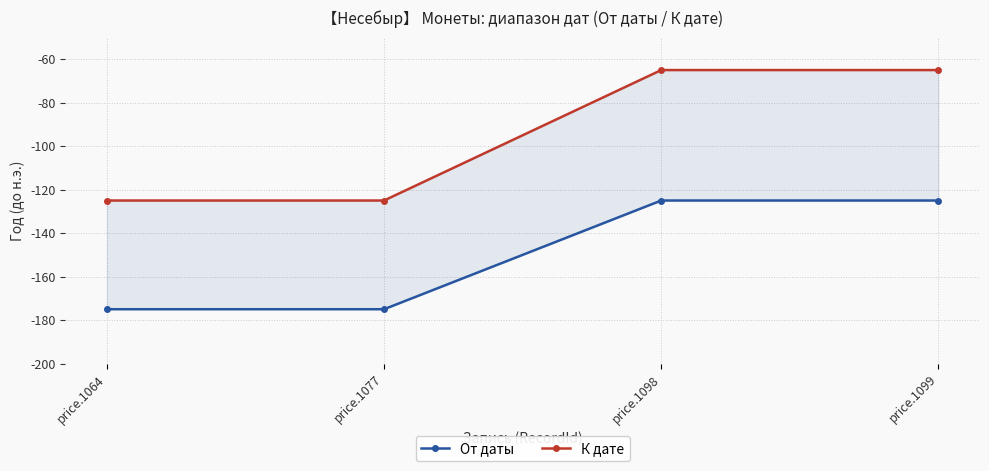

True or false: К дате and От даты cross at least once.

False